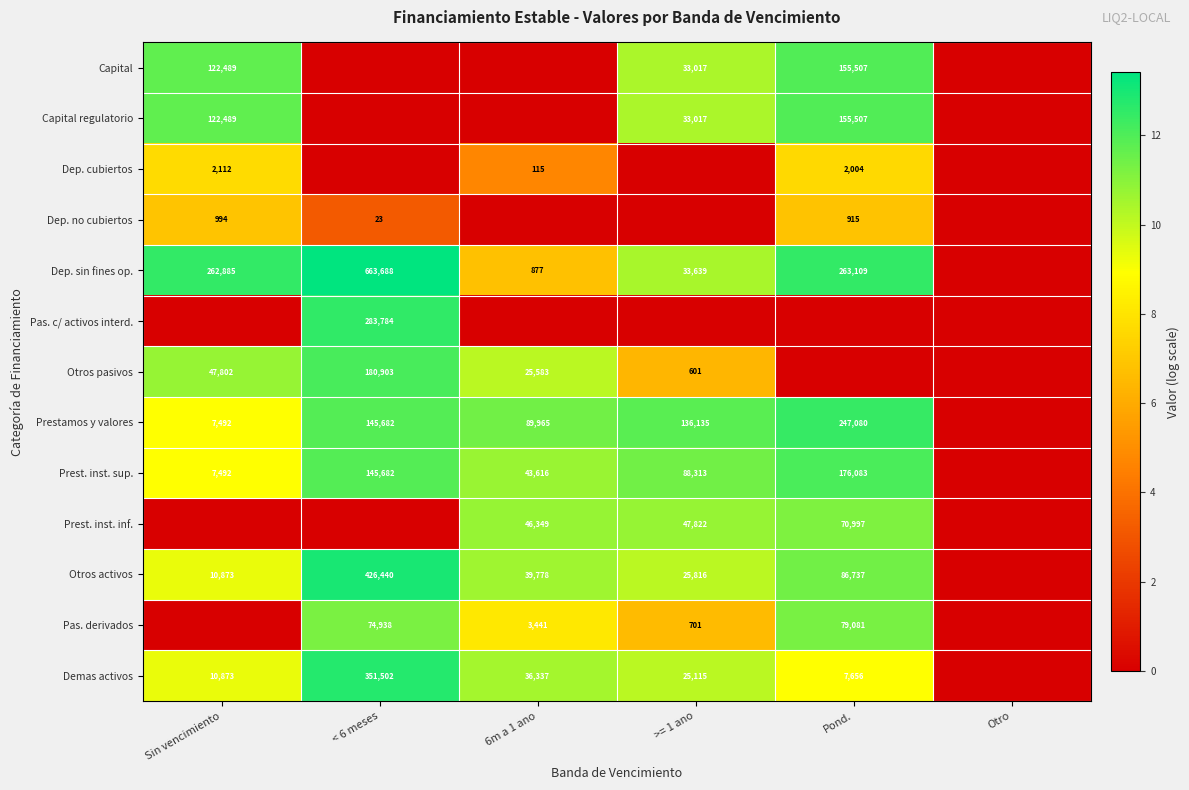

Is it true that Pas. derivados equals 74938 at < 6 meses?

True